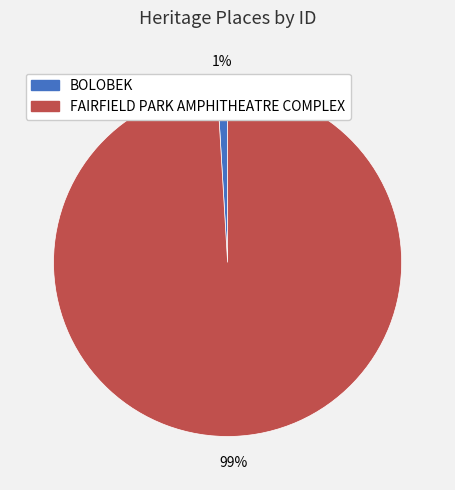

The FAIRFIELD PARK AMPHITHEATRE COMPLEX slice represents 89% of the pie. True or false?

False